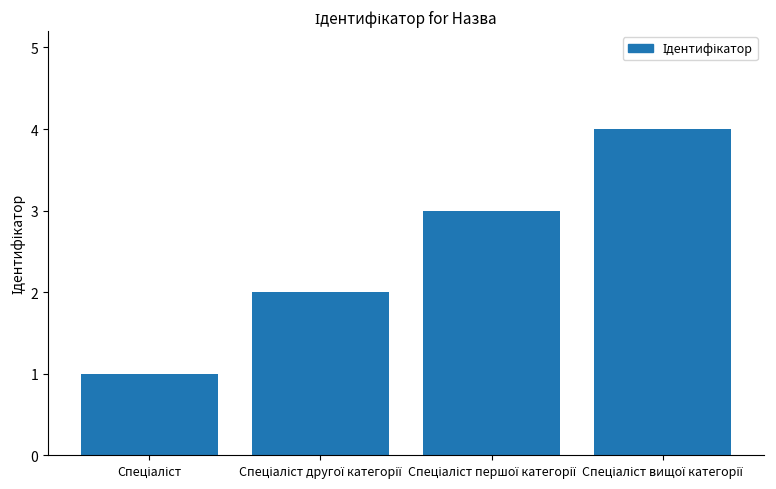

How many data points are less than 3?

2